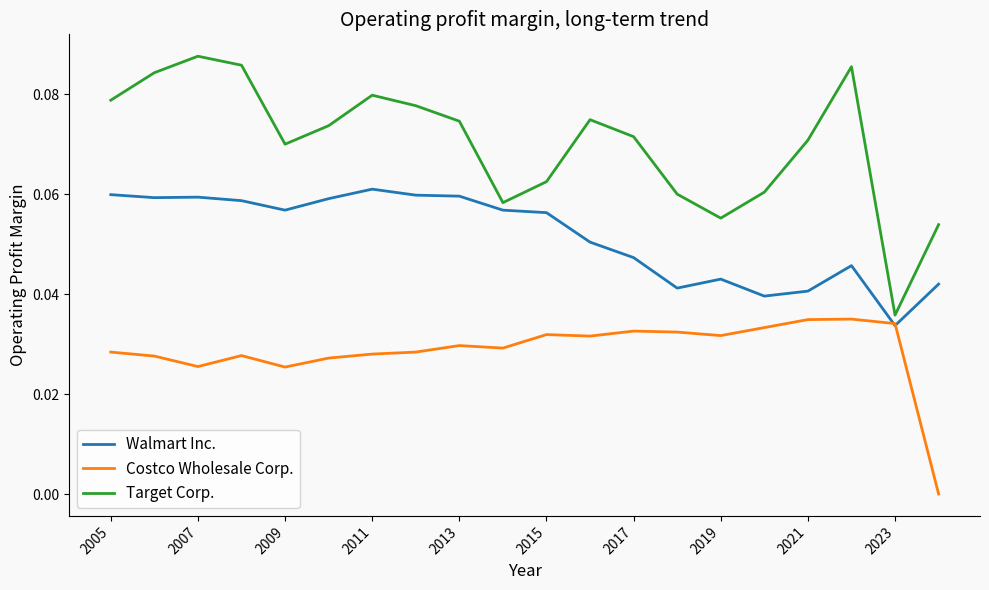

Which series has the widest spread of values?

Target Corp.